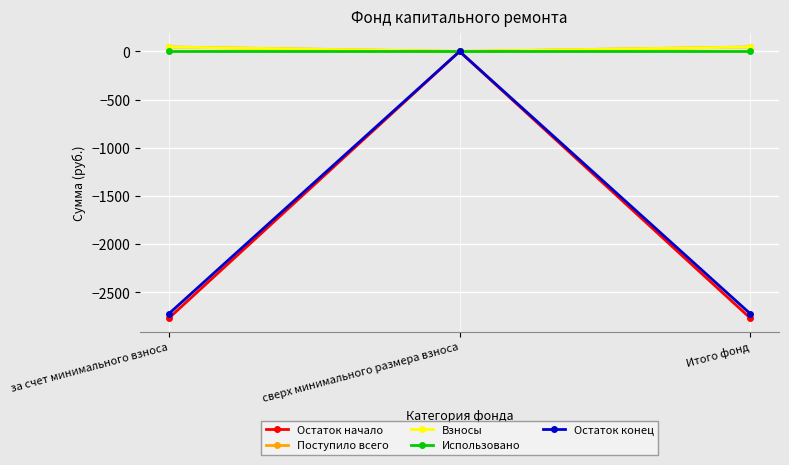

Is it true that Поступило всего equals 46.0 at Итого фонд?

True